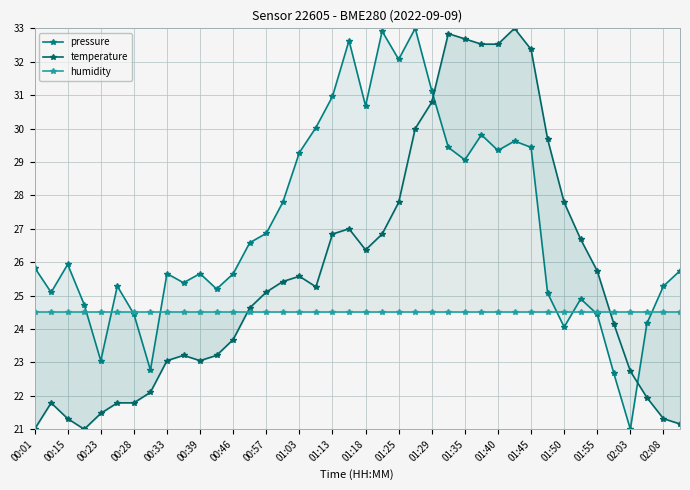

Where is humidity nearest to the value 24?

00:01